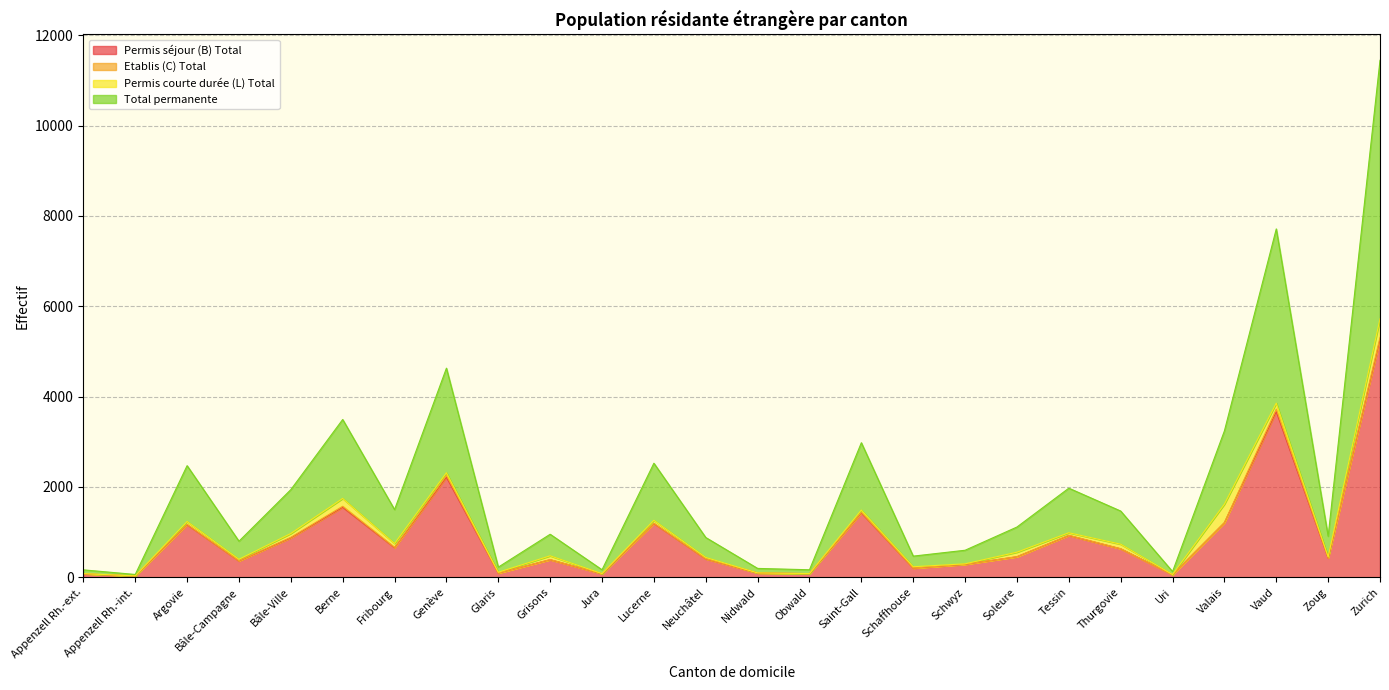

Where is the first local maximum for Total permanente?

Argovie